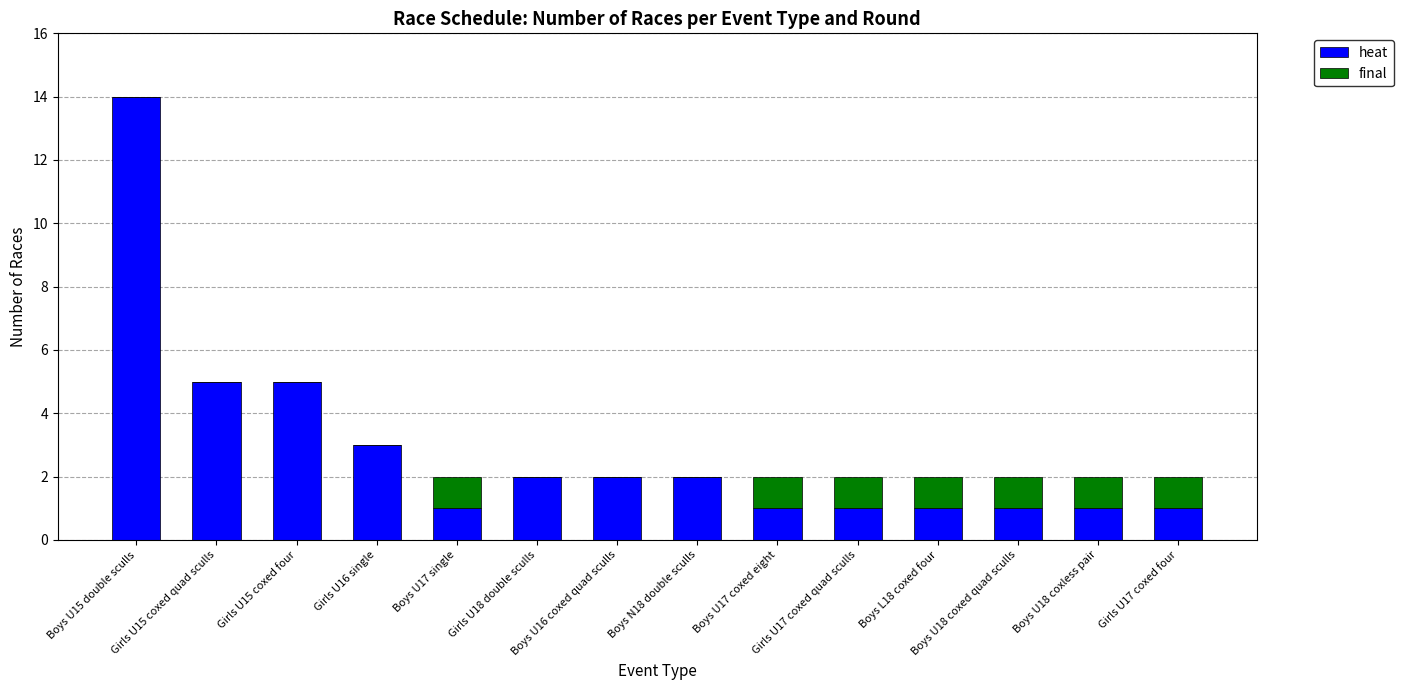

What is the highest value of the heat series?

14